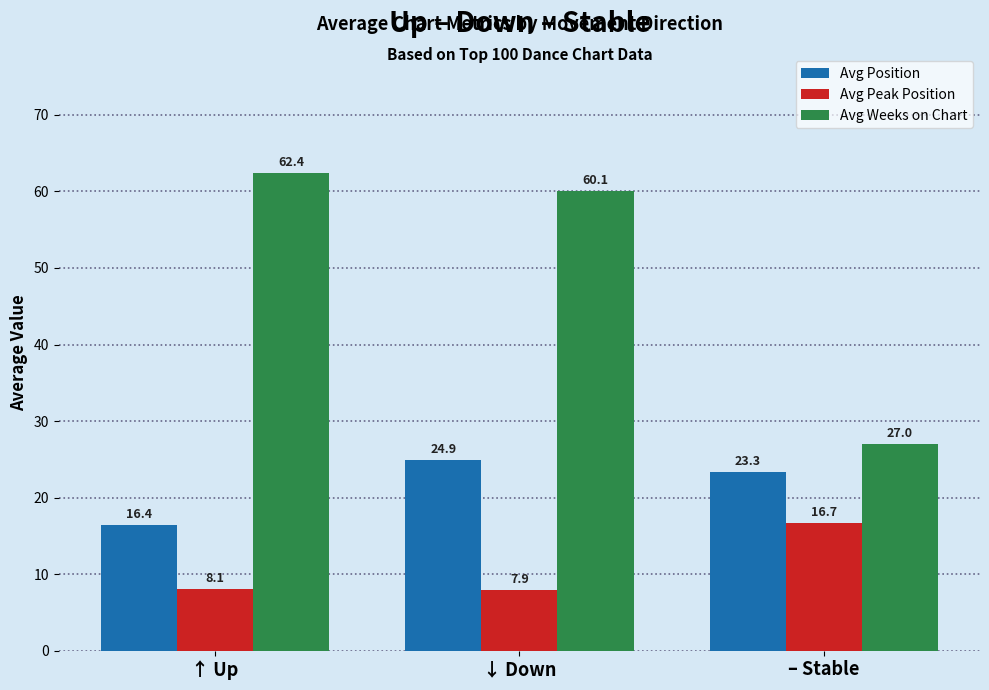

Are the bars grouped side by side (vs. stacked)?

Yes